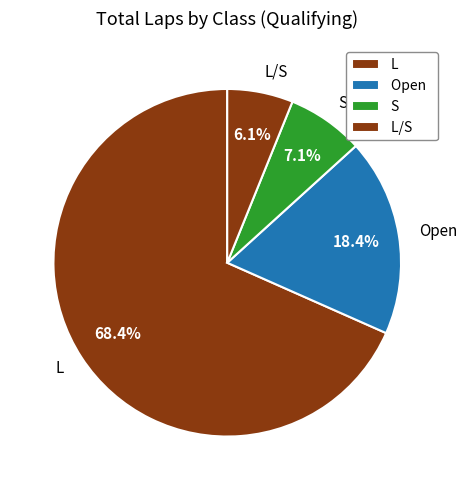

How many segments does this pie chart have?

4